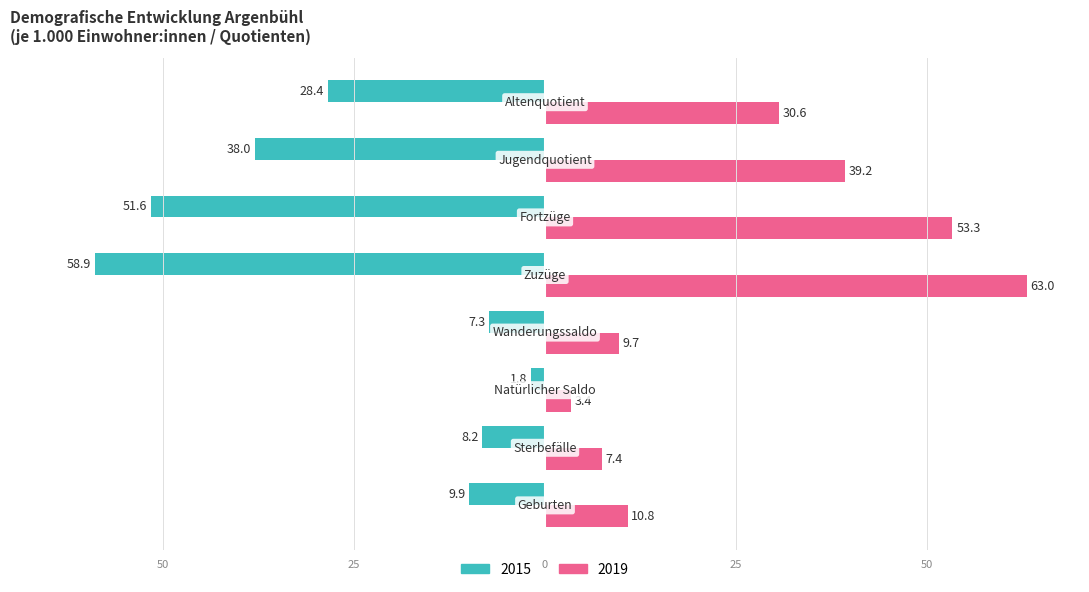

Reading right to left, list all the values displayed in this chart.

2015: Altenquotient=-28.4	Jugendquotient=-38.0	Fortzüge=-51.6	Zuzüge=-58.9	Wanderungssaldo=-7.3	Natürlicher Saldo=-1.8	Sterbefälle=-8.2	Geburten=-9.9
2019: Altenquotient=30.6	Jugendquotient=39.2	Fortzüge=53.3	Zuzüge=63.0	Wanderungssaldo=9.7	Natürlicher Saldo=3.4	Sterbefälle=7.4	Geburten=10.8